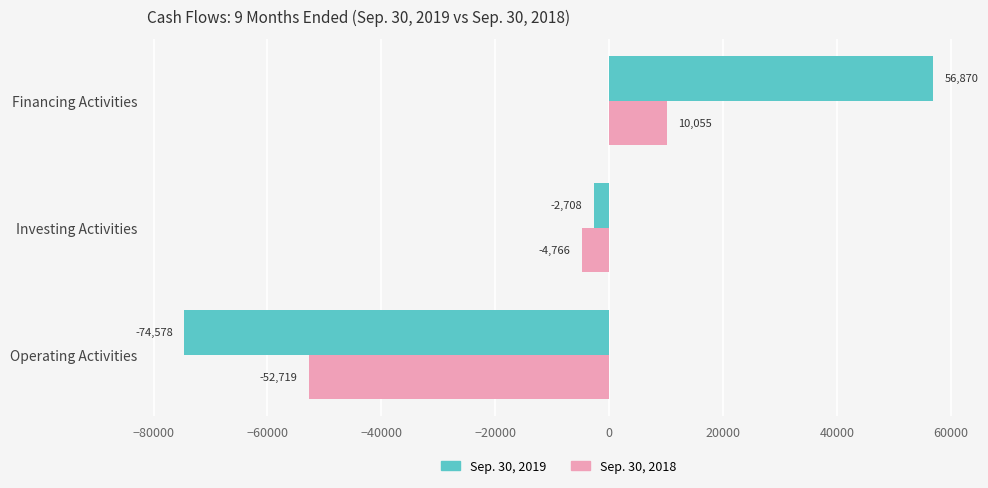

Which label corresponds to the smallest value in the chart?

Operating Activities